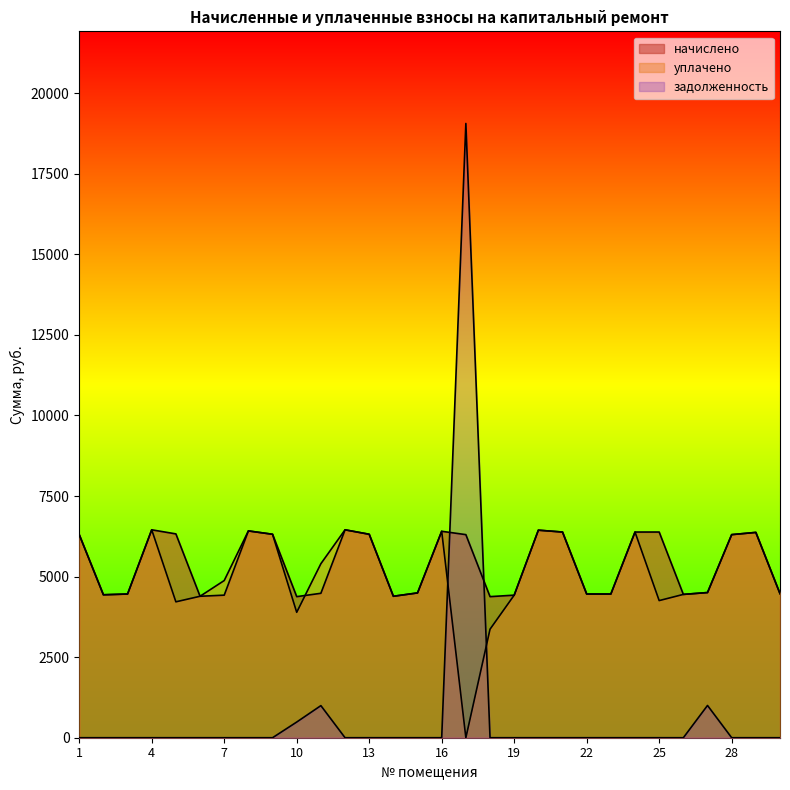

Where do уплачено and начислено first cross each other?

10 and 11